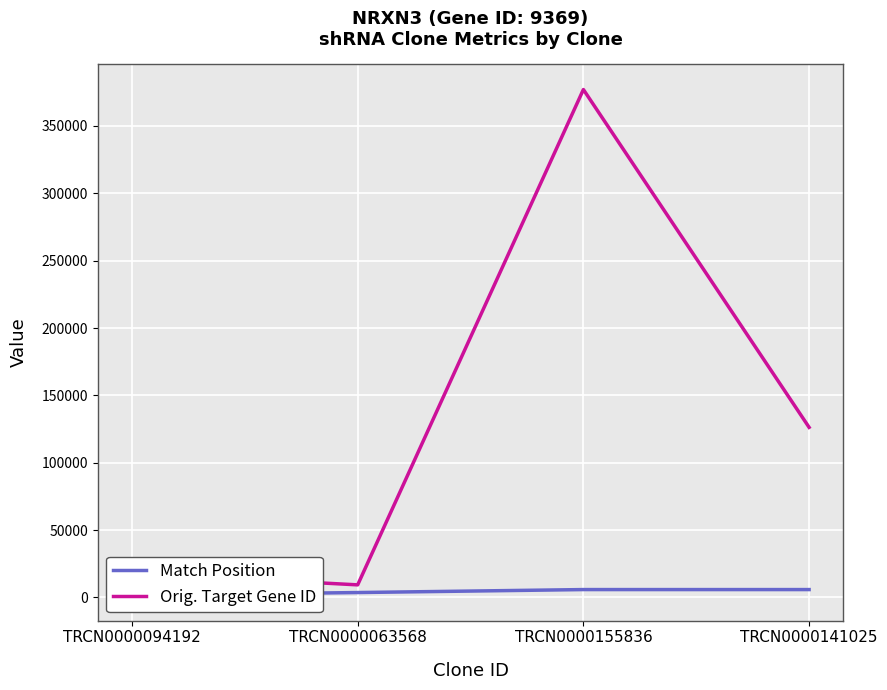

Reading left to right, list all the values displayed in this chart.

Match Position: 1602	3661	5870	5870
Orig. Target Gene ID: 18191	9369	377007	126272